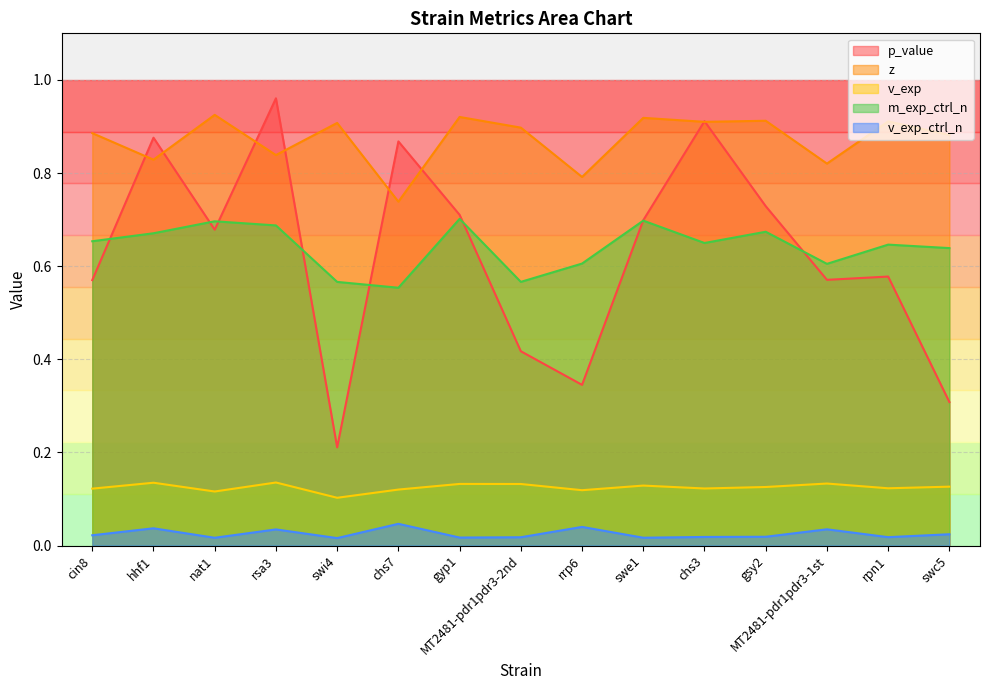

Rank the series at chs3 from highest to lowest value.

p_value, z, m_exp_ctrl_n, v_exp, v_exp_ctrl_n